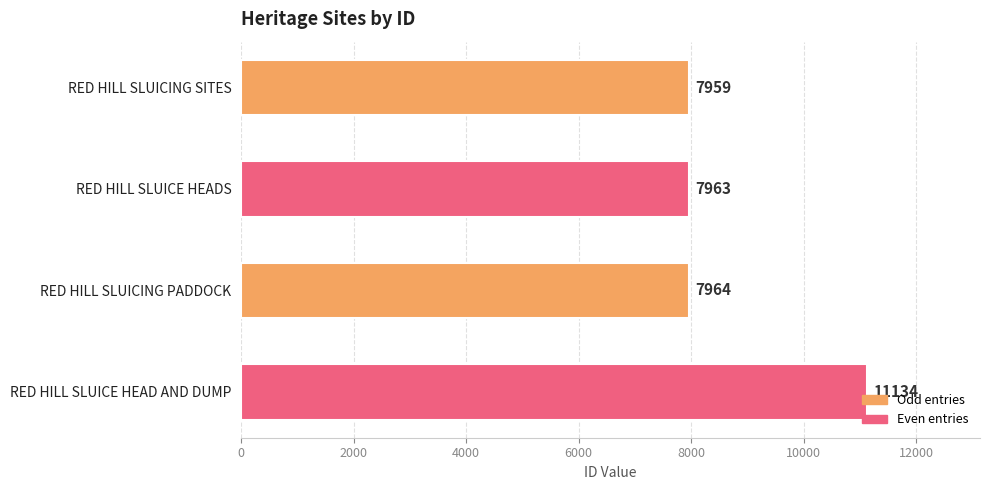

List the labels in order of value, smallest first.

RED HILL SLUICING SITES, RED HILL SLUICE HEADS, RED HILL SLUICING PADDOCK, RED HILL SLUICE HEAD AND DUMP